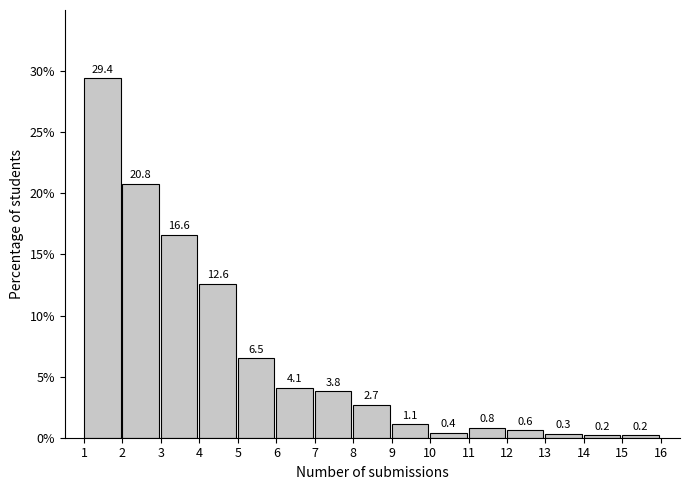

Reading left to right, what are all the values shown in this chart?

29.4	20.8	16.6	12.6	6.5	4.1	3.8	2.7	1.1	0.4	0.8	0.6	0.3	0.2	0.2